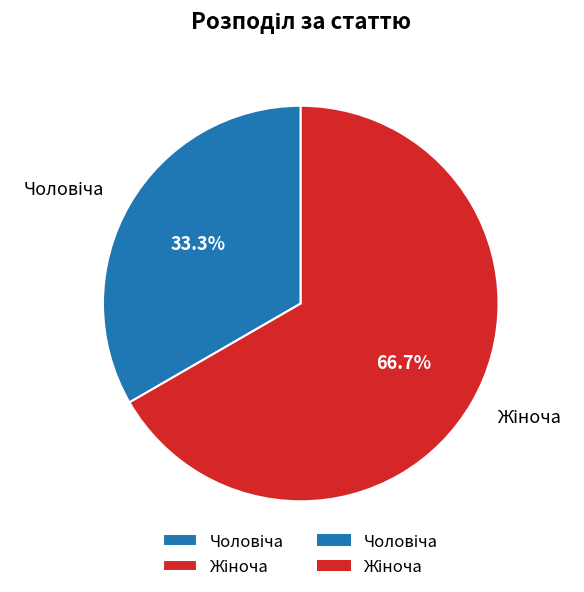

How many segments does this pie chart have?

2